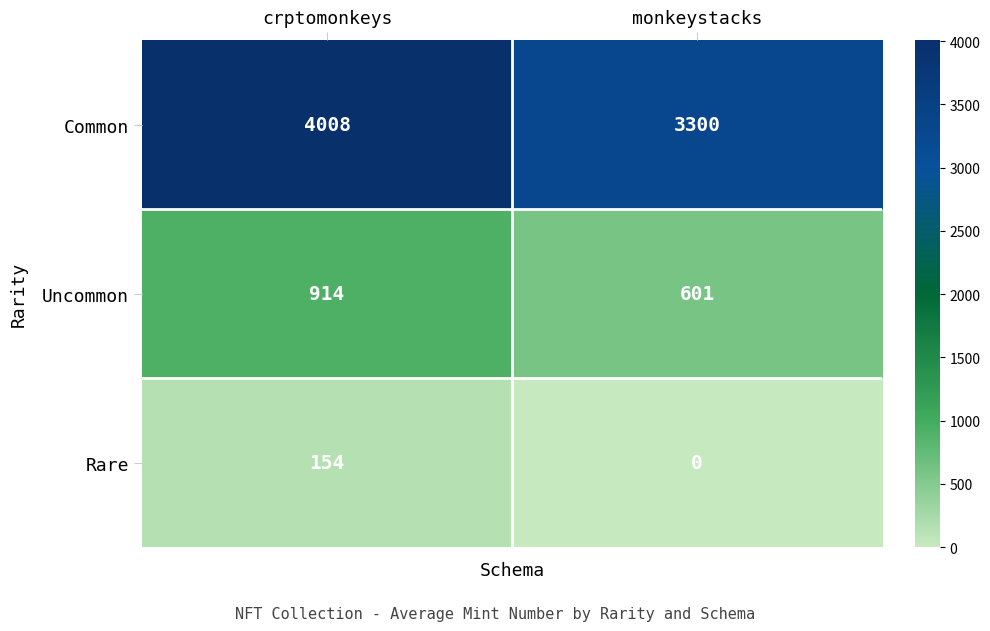

Is it true that Rare equals -78 at monkeystacks?

False